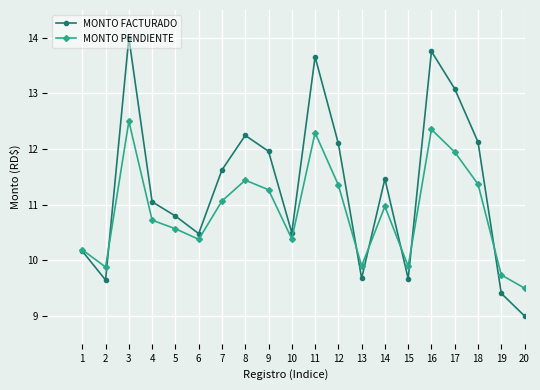

Which series has the largest range (max minus min)?

MONTO FACTURADO